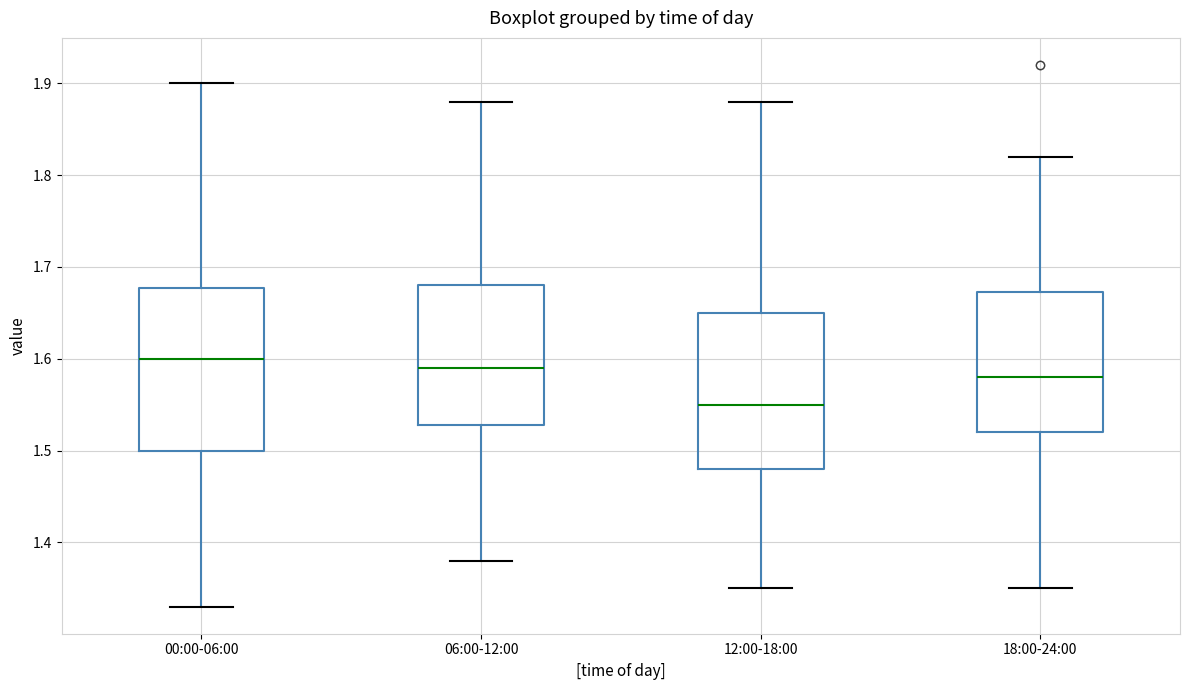

Reading left to right, read every box against the y-axis: the position of its median line, the range the box covers, and the ends of its whiskers. The values are not printed on the chart, so give them approximately, as read against the axis.

00:00-06:00: median 1.60, box 1.50 to 1.68, whiskers 1.33 to 1.90
06:00-12:00: median 1.59, box 1.53 to 1.68, whiskers 1.38 to 1.88
12:00-18:00: median 1.55, box 1.48 to 1.65, whiskers 1.35 to 1.88
18:00-24:00: median 1.58, box 1.52 to 1.67, whiskers 1.35 to 1.82